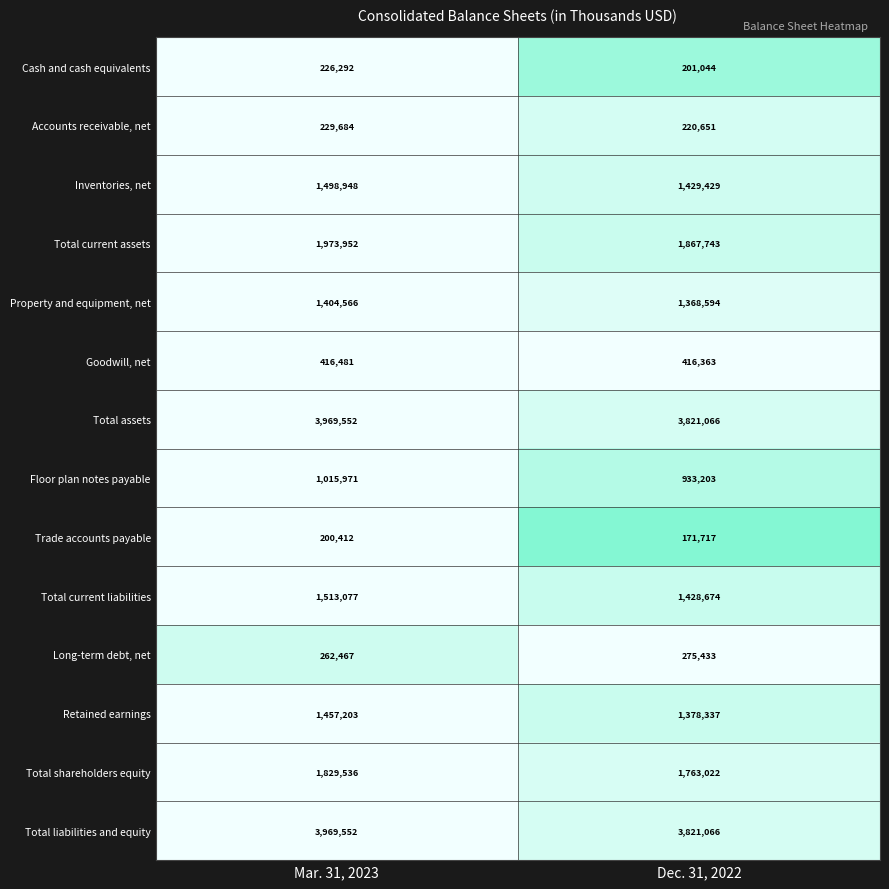

At which category is the sum across all series the highest?

Mar. 31, 2023